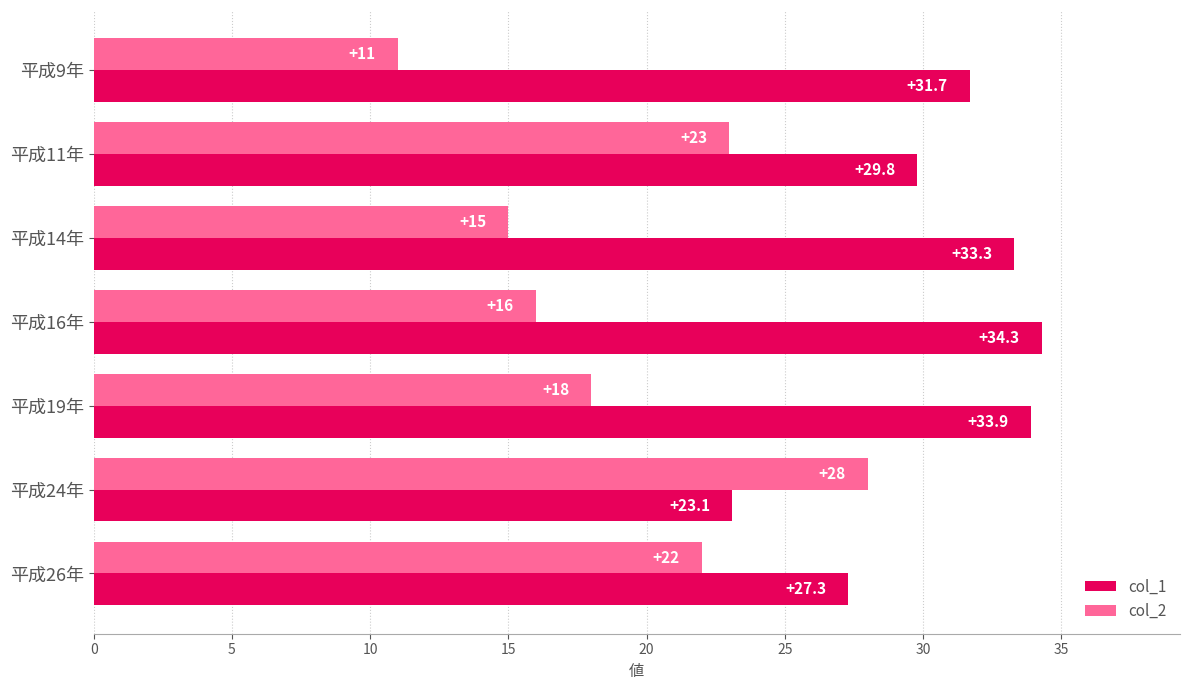

The value of col_2 at 平成16年 is 25.6. True or false?

False